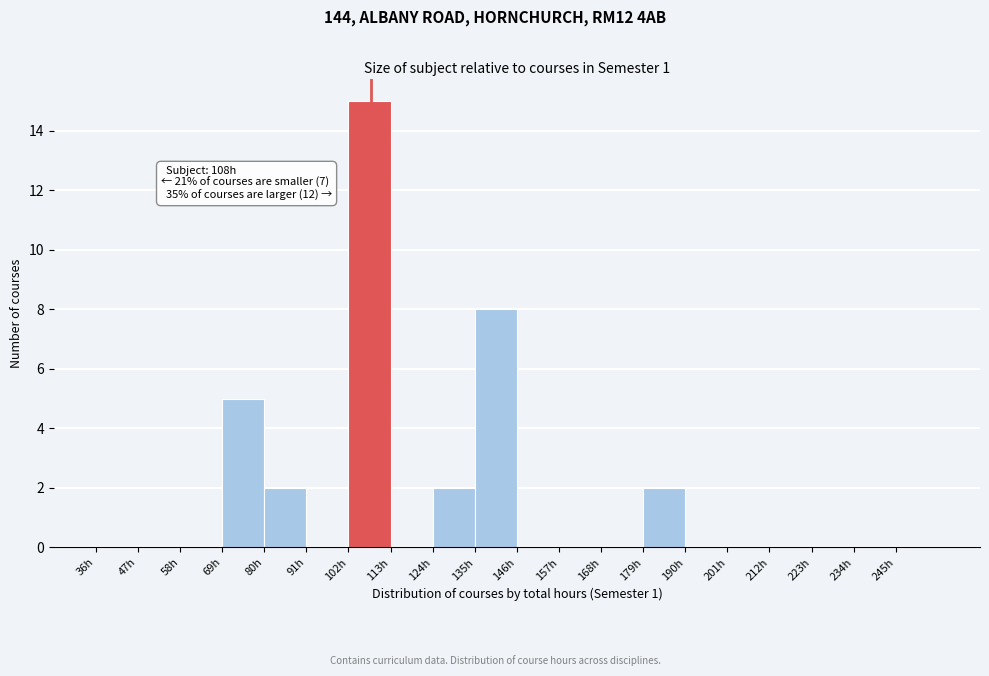

Over which range of the x-axis is the bar tallest?

102 to 113